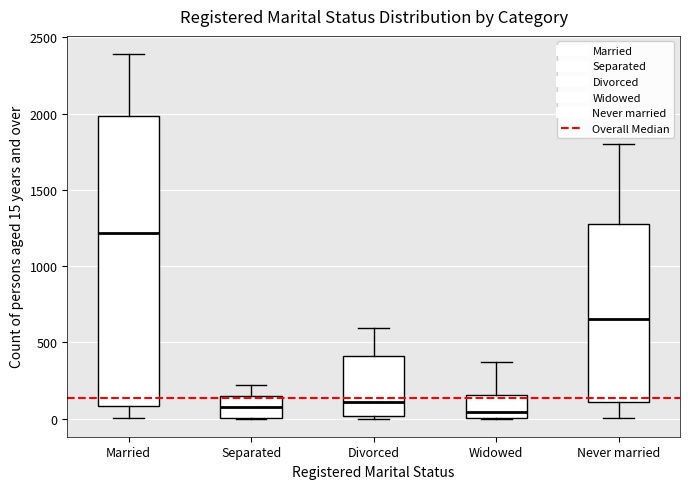

Where does the median line of the box for Married sit on the y-axis? The values are not printed on the chart, so give them approximately, as read against the axis.

1200